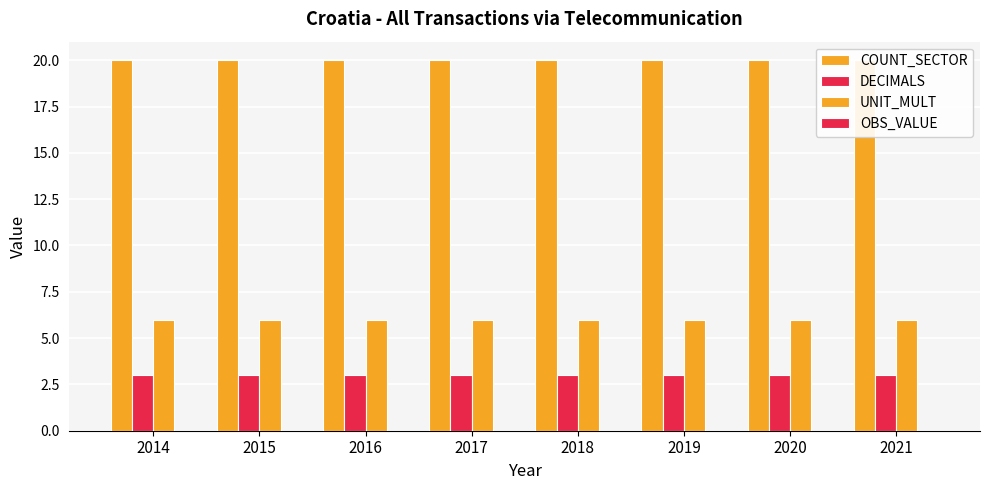

Which series changed the most between 2015 and 2020?

COUNT_SECTOR